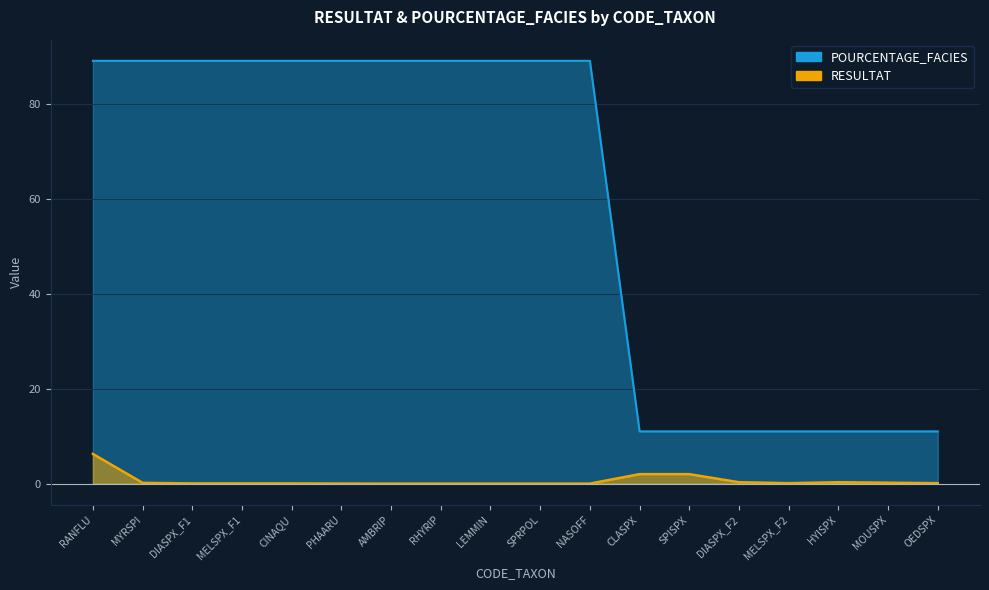

Count the number of data series in this chart.

2